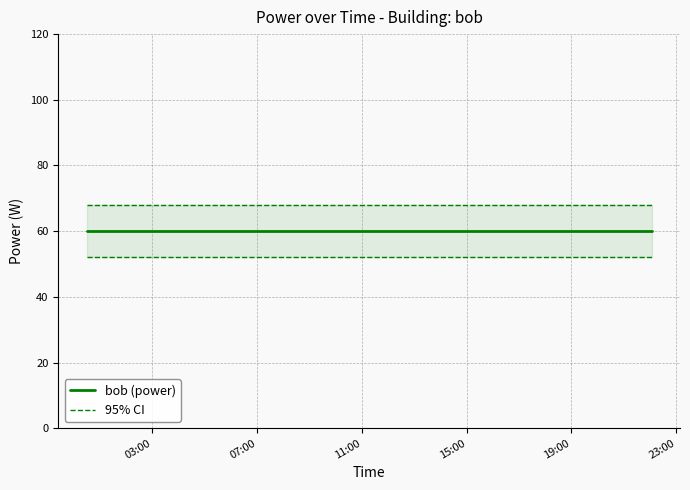

What is the maximum value shown in the chart?

68